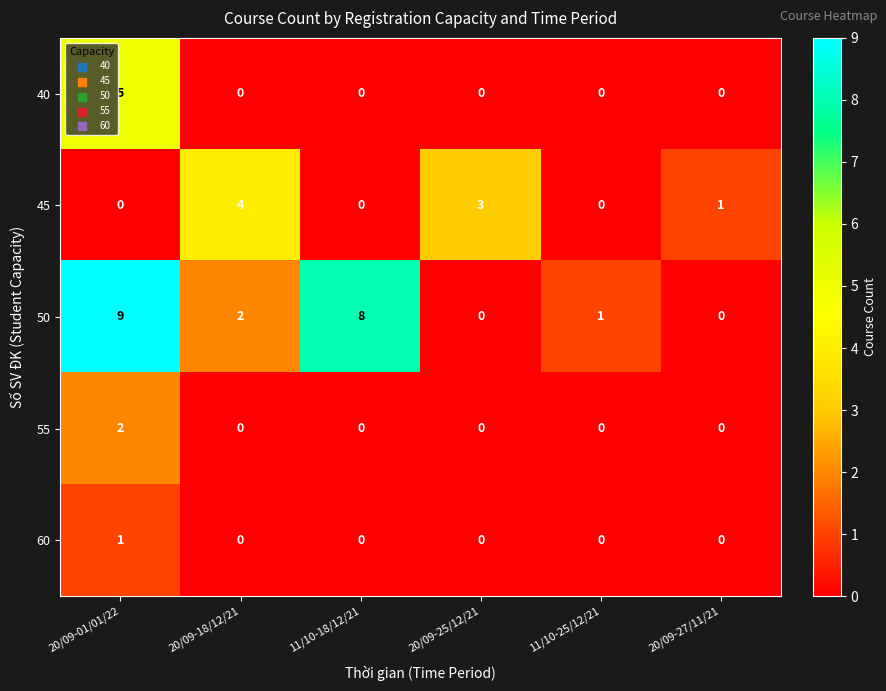

Count the 40 values in the range 0 to 1.

5